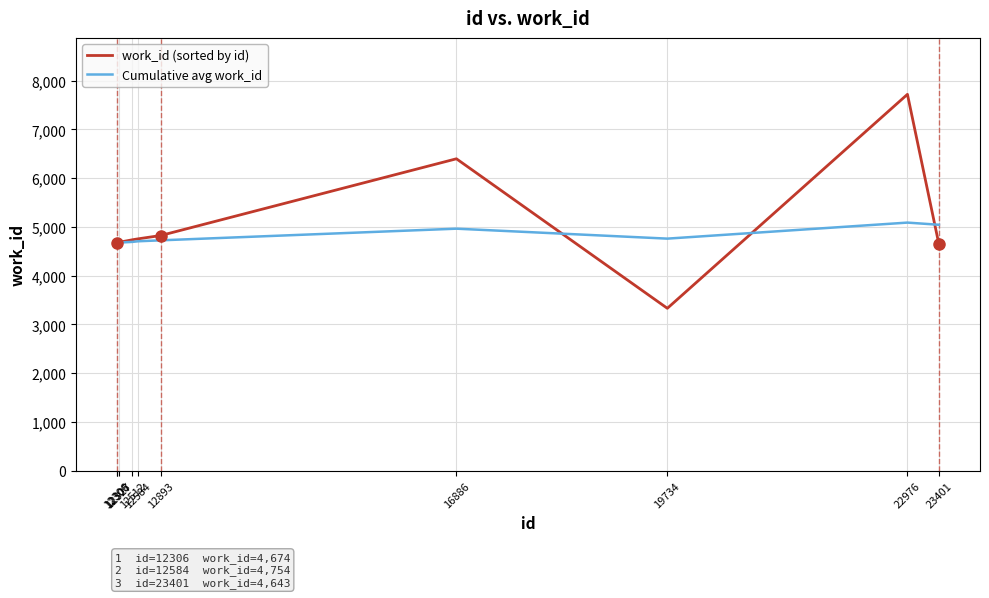

What is the maximum value shown in the chart?

7719.0